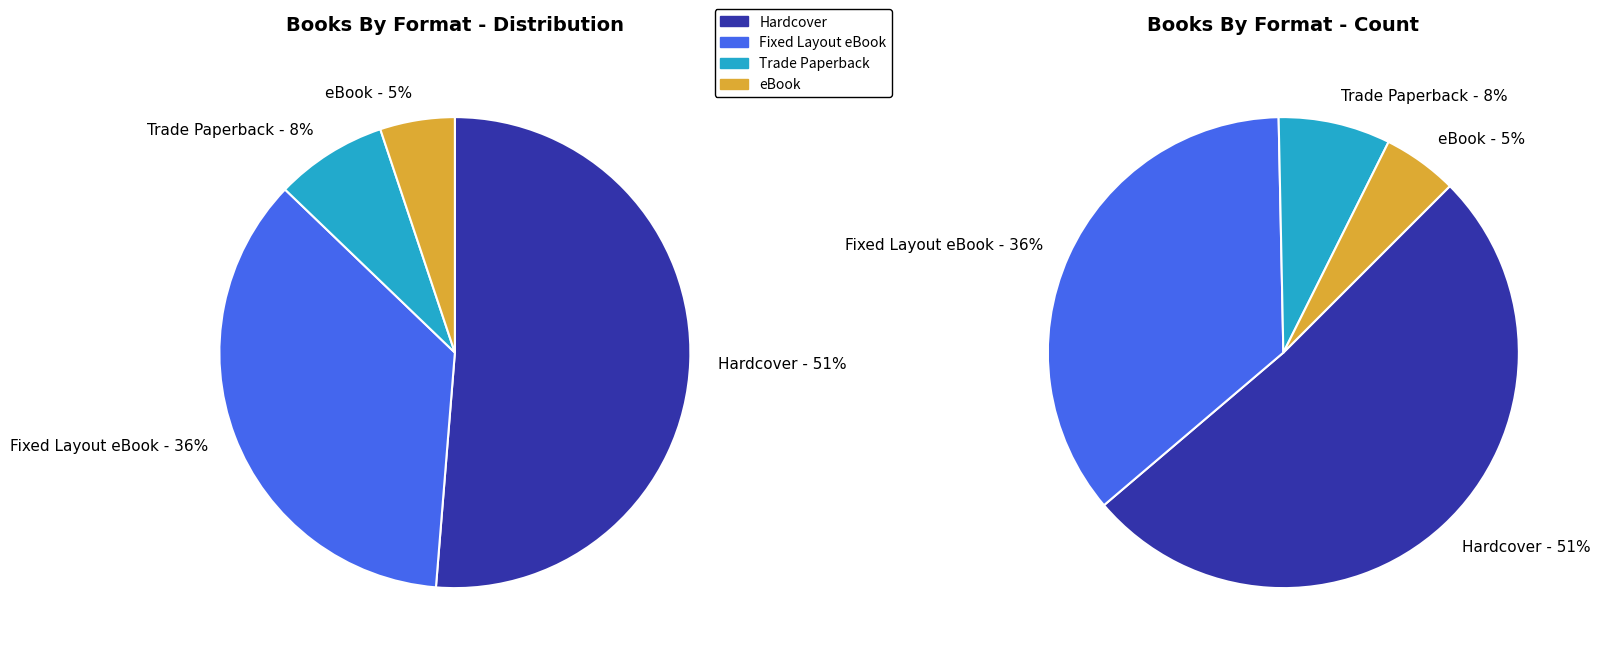

Is it true that Fixed Layout eBook is 36% of the pie?

True